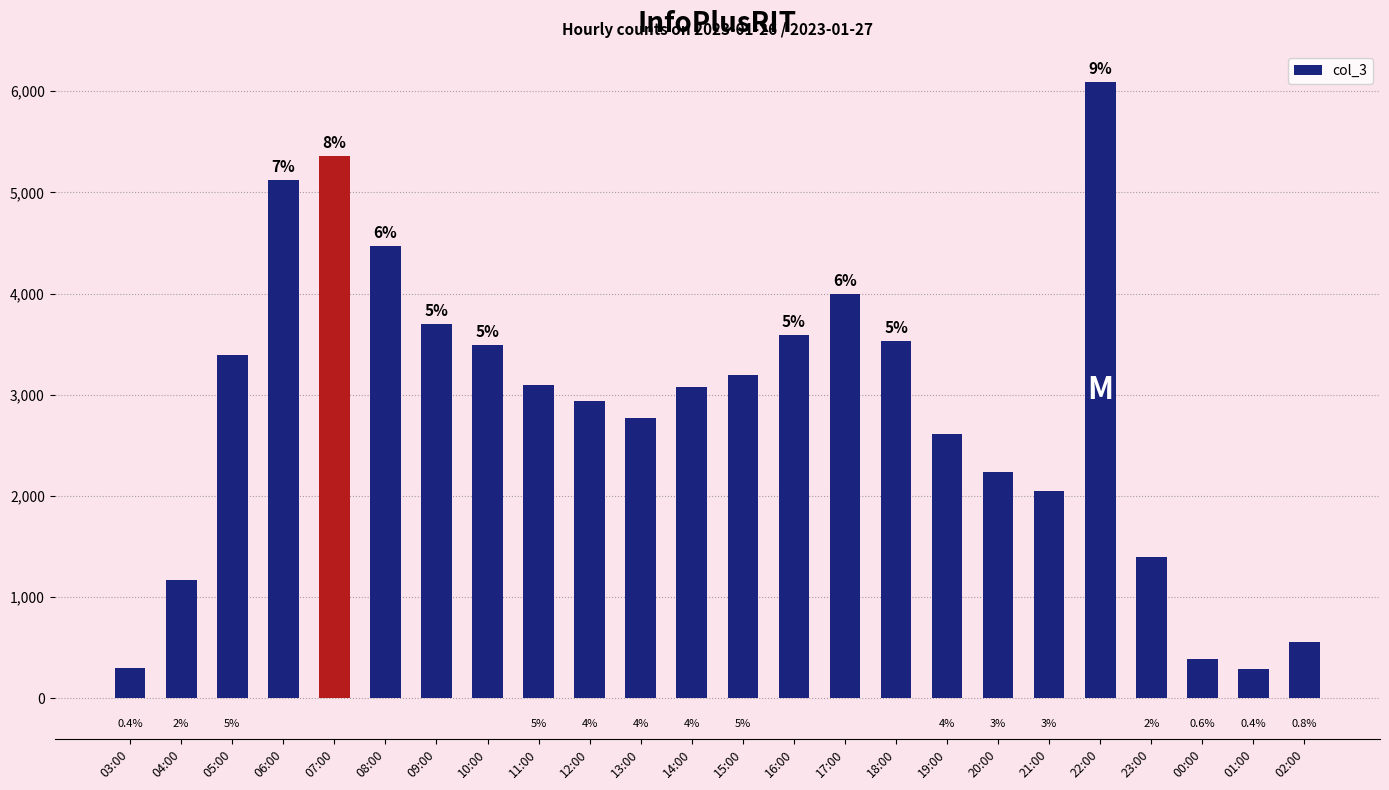

Reading left to right, extract all data points from this chart.

03:00=301	04:00=1173	05:00=3395	06:00=5126	07:00=5364	08:00=4472	09:00=3696	10:00=3489	11:00=3101	12:00=2941	13:00=2767	14:00=3080	15:00=3194	16:00=3587	17:00=3993	18:00=3530	19:00=2612	20:00=2233	21:00=2049	22:00=6089	23:00=1393	00:00=394	01:00=292	02:00=560